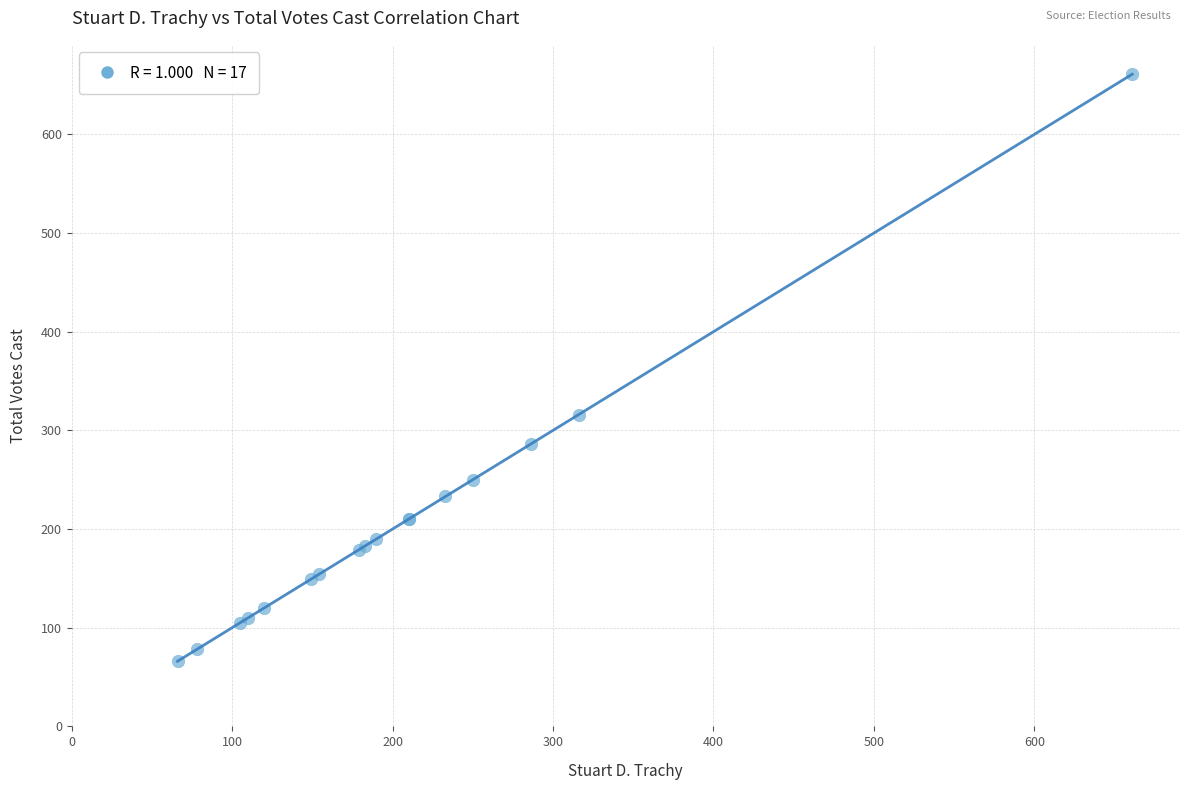

What Y value in the scatter plot is closest to 363?

316